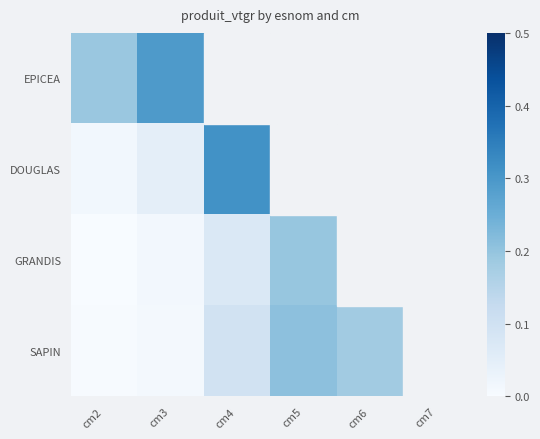

How many distinct data groups are displayed?

4